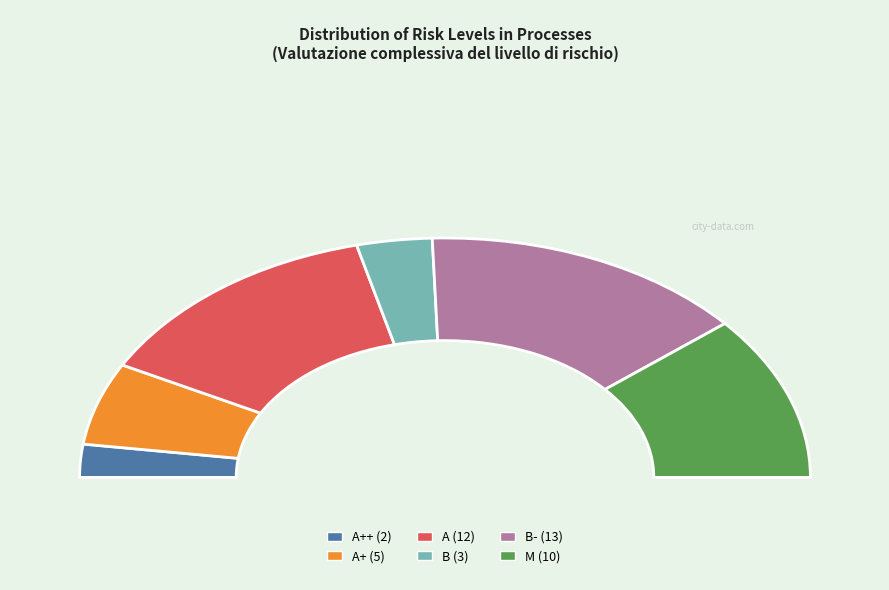

What percentage is NOT represented by M?

77.8%